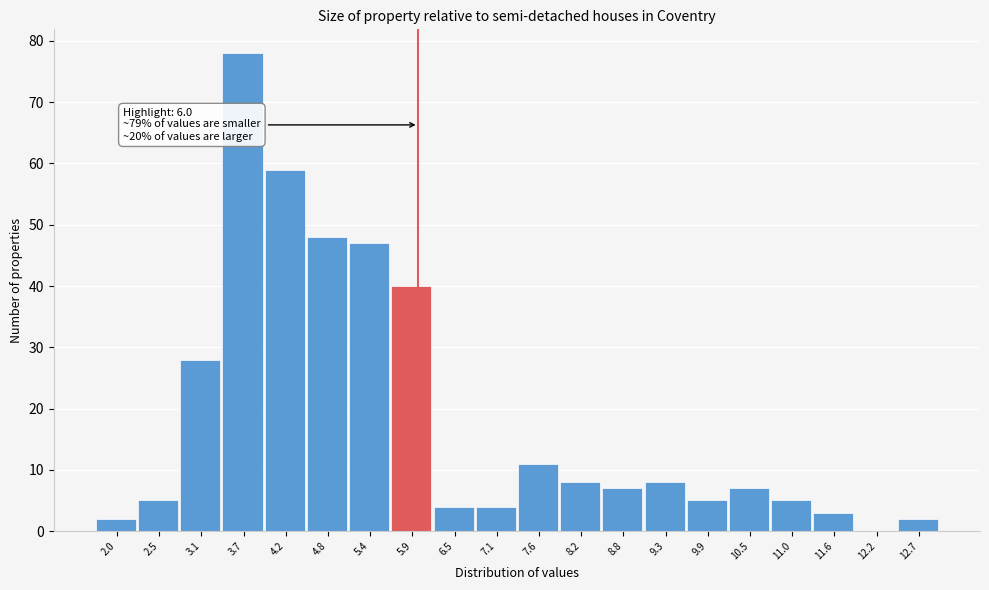

Which range on the x-axis has the tallest bar?

3.4 to 3.9